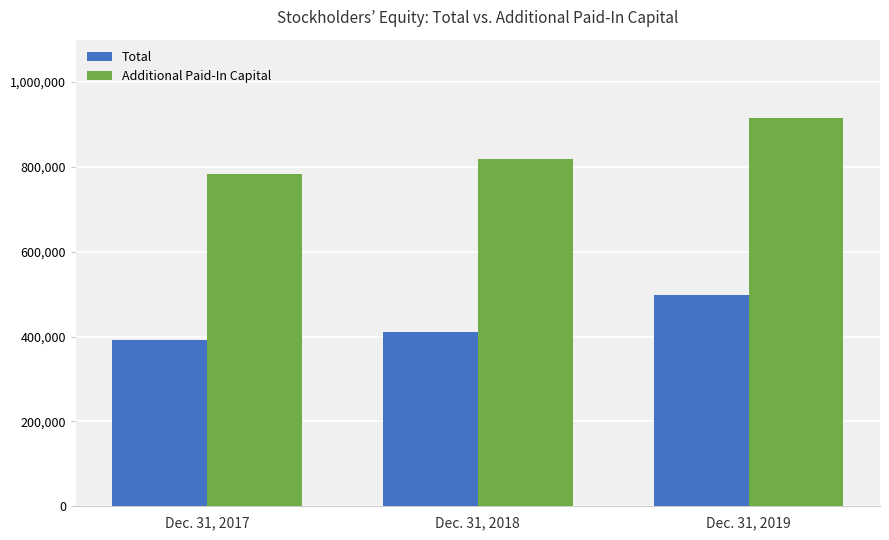

Which category has the highest value in the Additional Paid-In Capital series?

Dec. 31, 2019